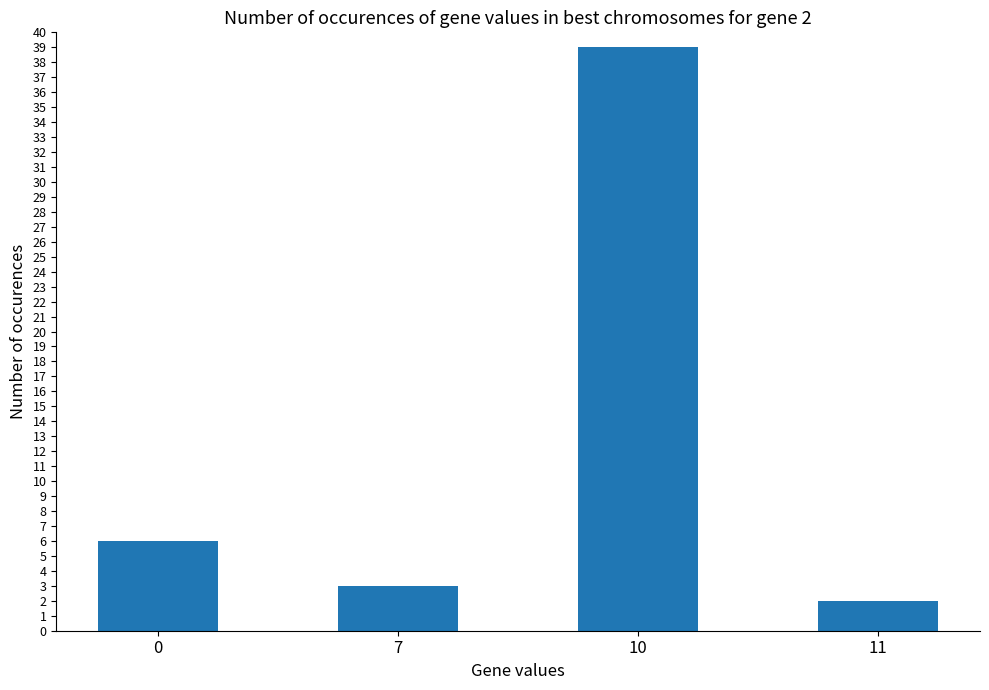

Is it true that the value at 0 is 4?

False